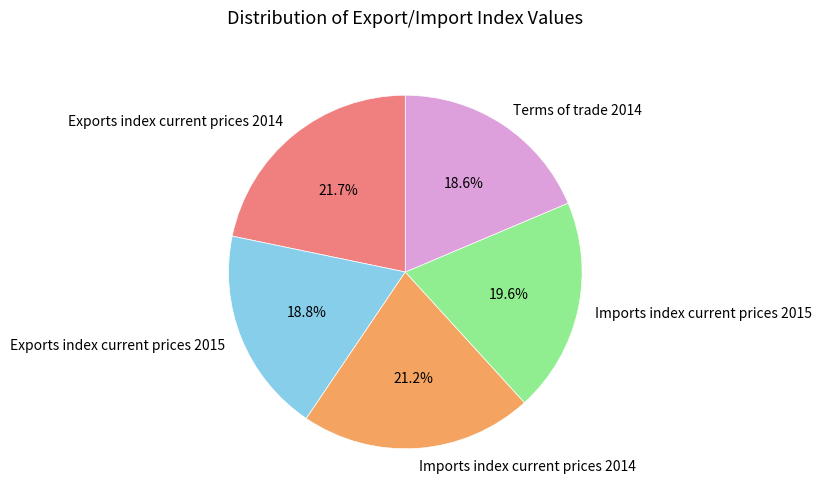

True or false: Imports index current prices 2014 accounts for 21% of the total.

True